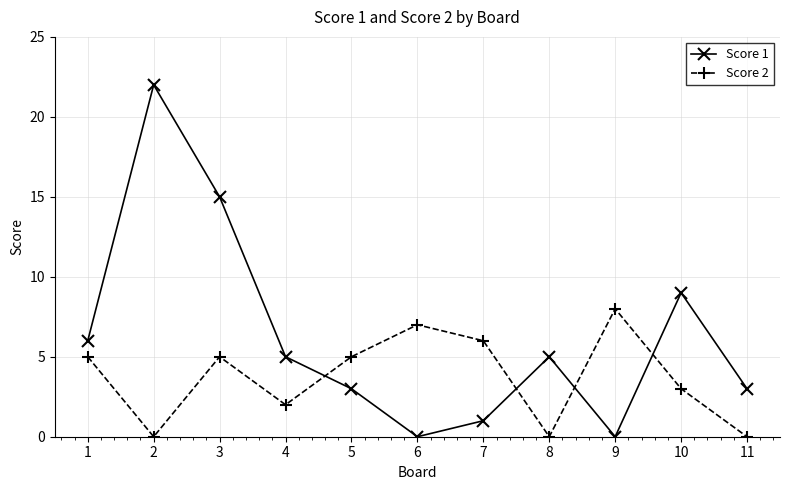

Is the value of Score 1 at 2 greater than the value of Score 2 at 11?

Yes